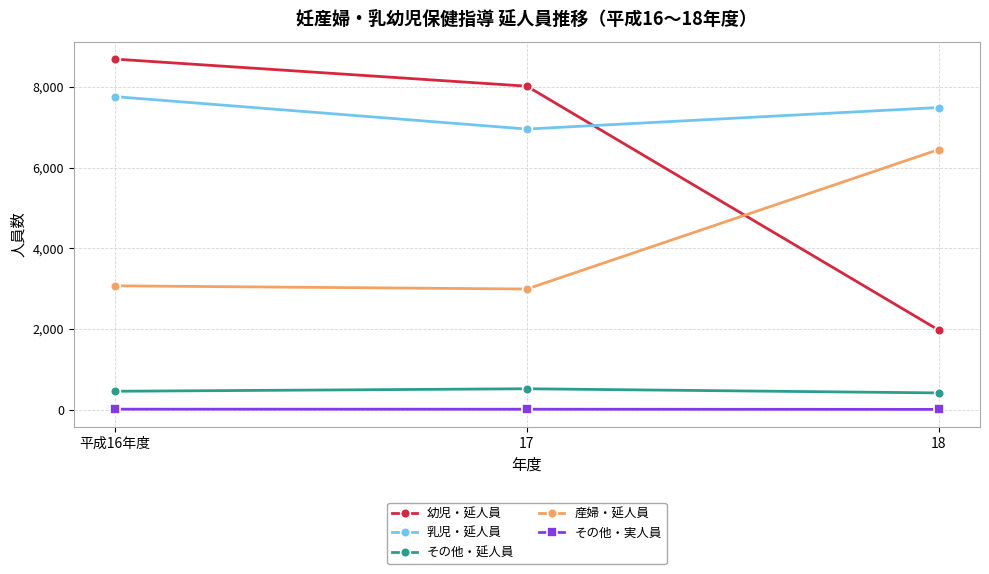

Between 17 and 18, which series saw the biggest shift?

幼児・延人員